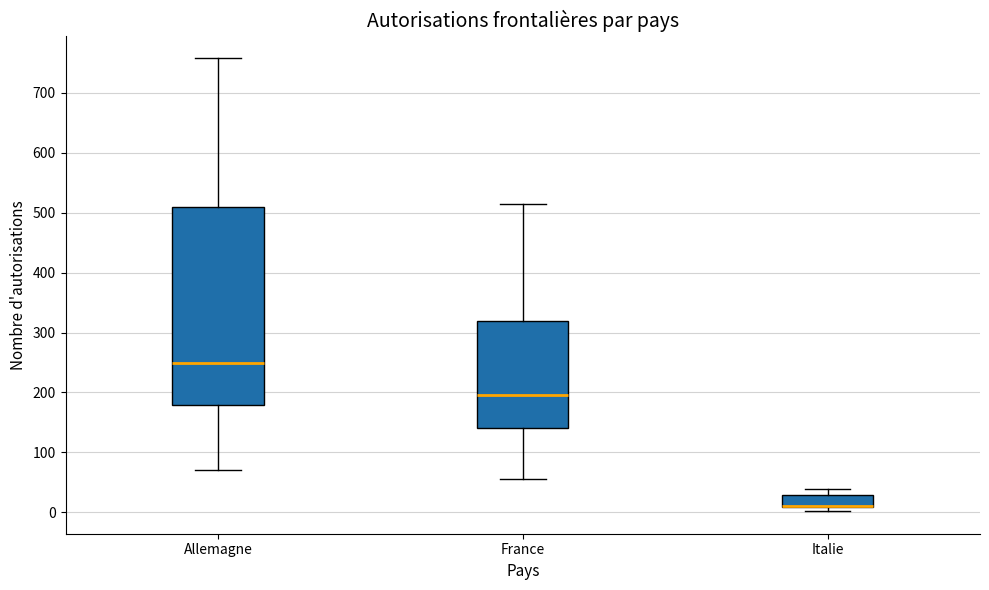

Where does the median line of the box for France sit on the y-axis? The values are not printed on the chart, so give them approximately, as read against the axis.

200